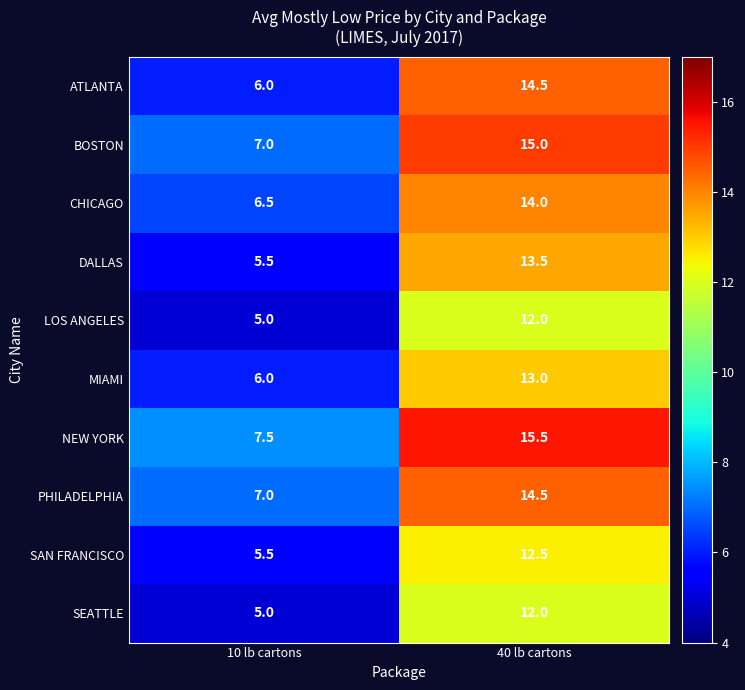

At which label does ATLANTA first exceed 14?

40 lb cartons